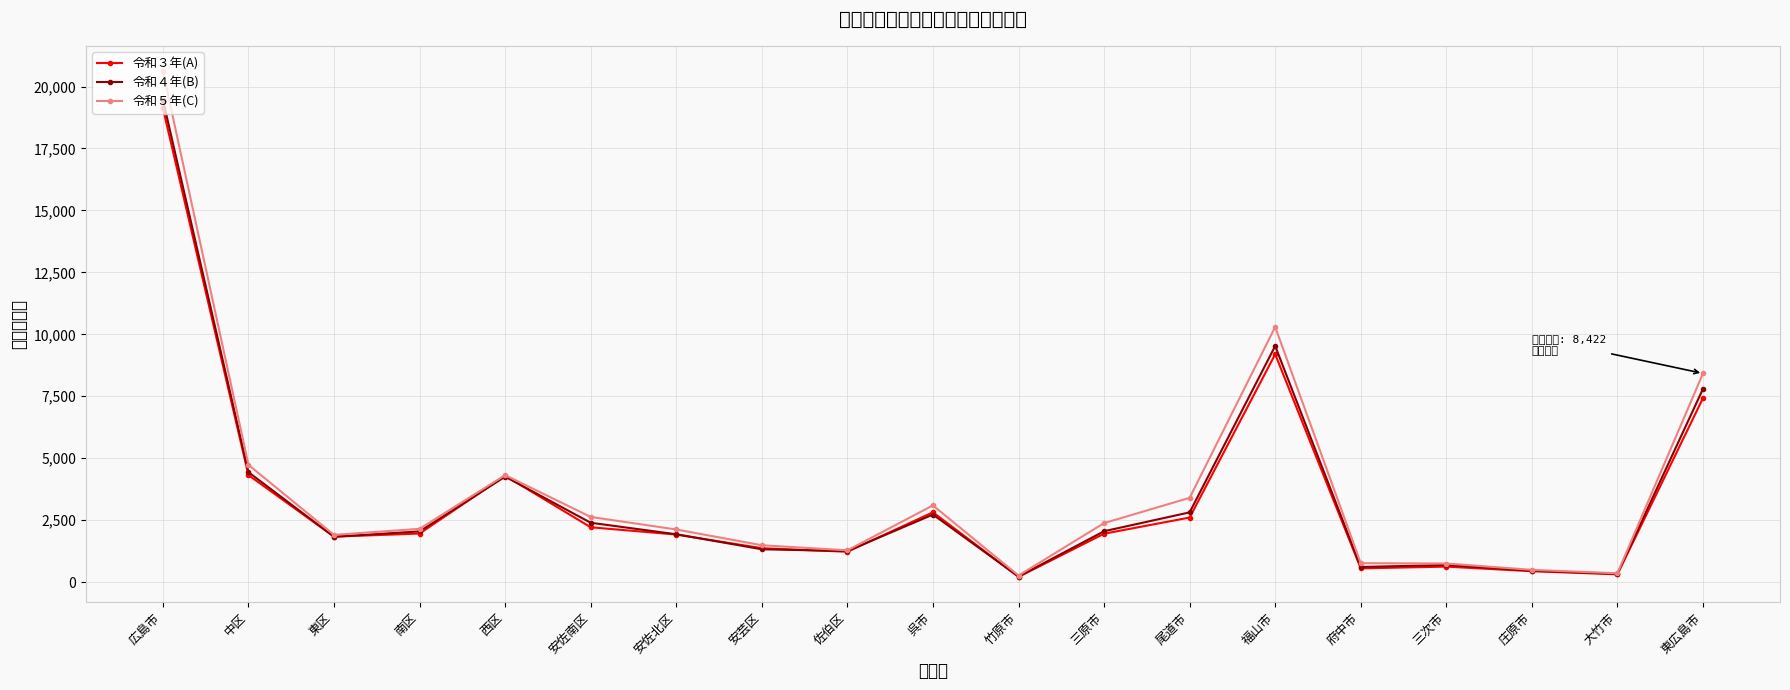

True or false: 令和４年(B) has more than 2 interior local peaks.

True